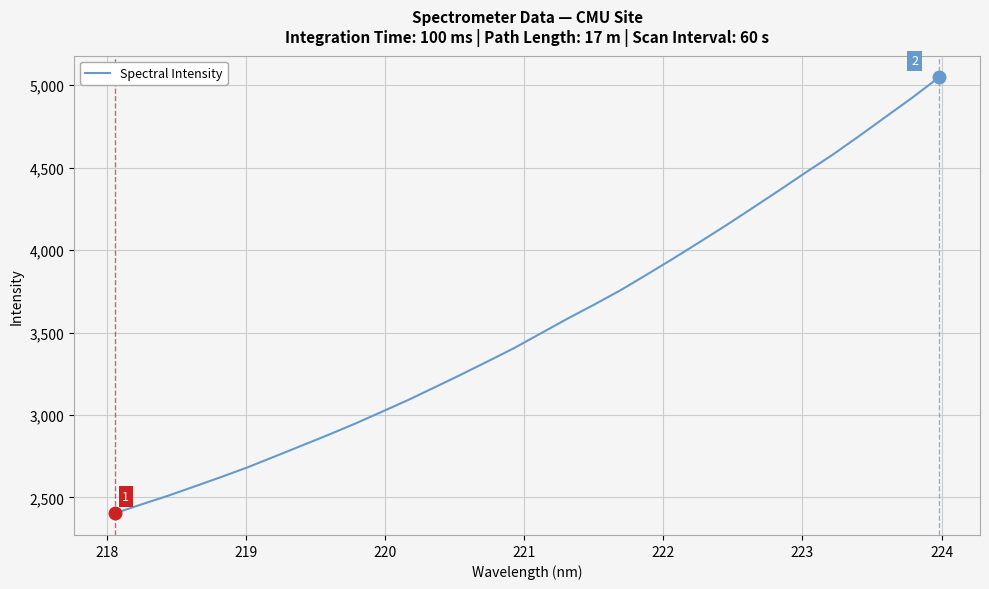

What is the difference between the maximum and minimum values?

2642.9